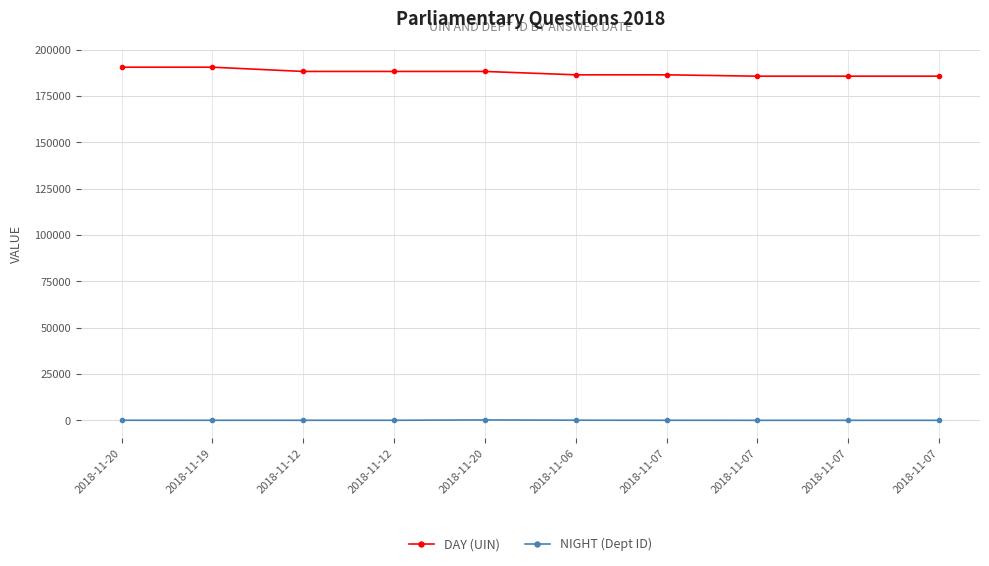

What are all the series names shown in the legend?

DAY (UIN), NIGHT (Dept ID)